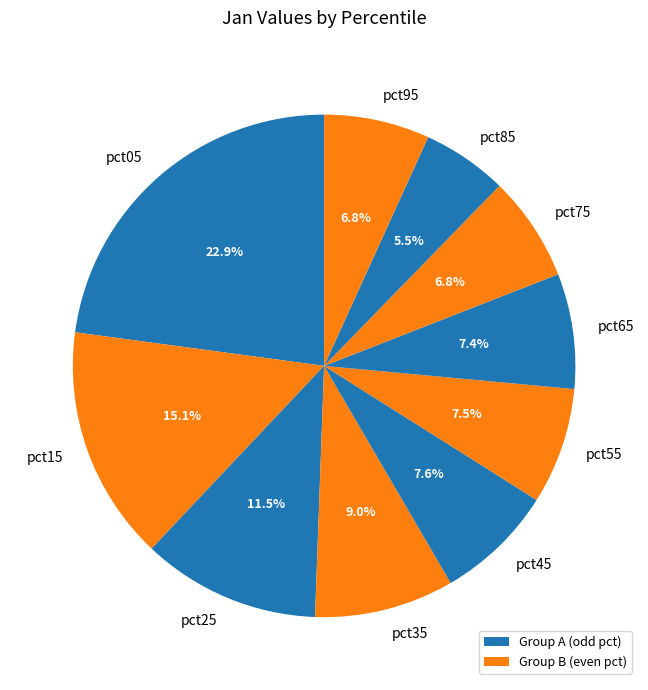

What portion of the pie excludes pct95?

93.2%